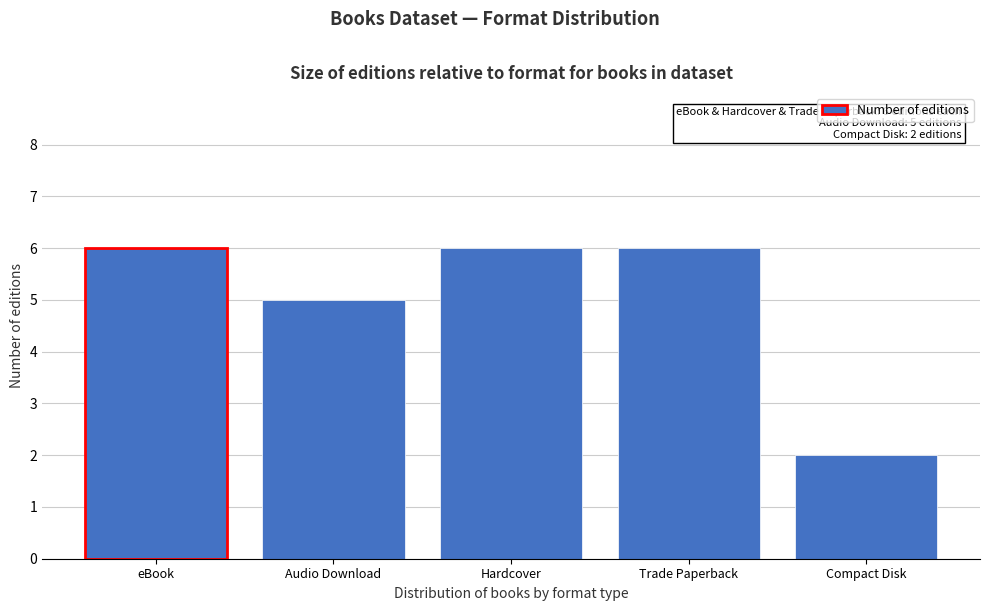

Reading left to right, list all the values displayed in this chart.

eBook=6	Audio Download=5	Hardcover=6	Trade Paperback=6	Compact Disk=2